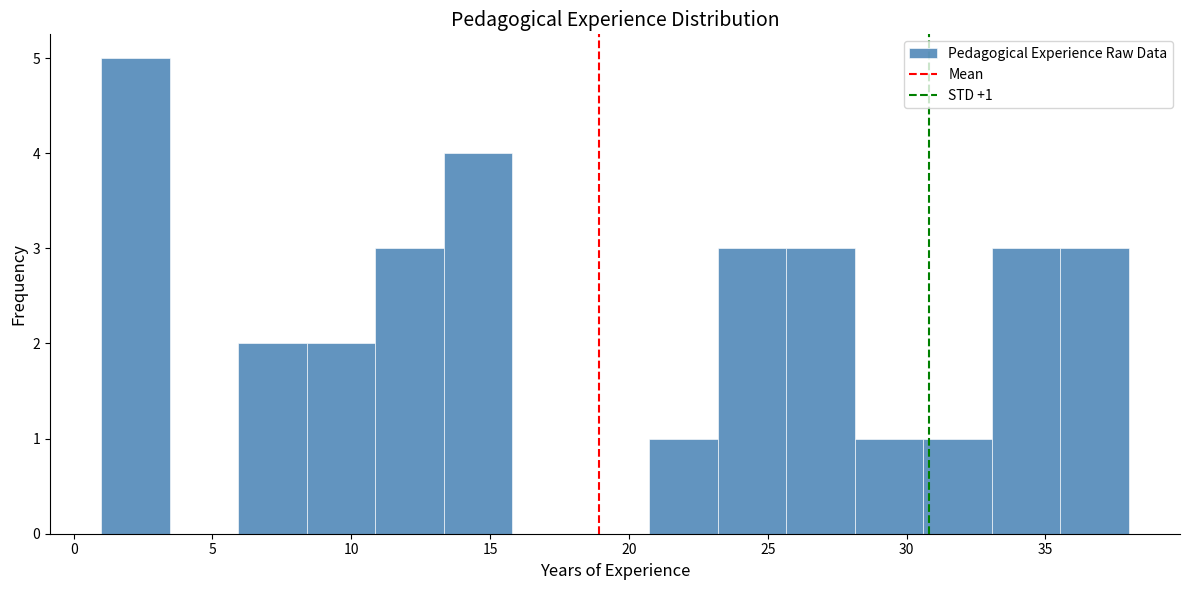

Over which range of the x-axis is the bar tallest?

1.0 to 3.5